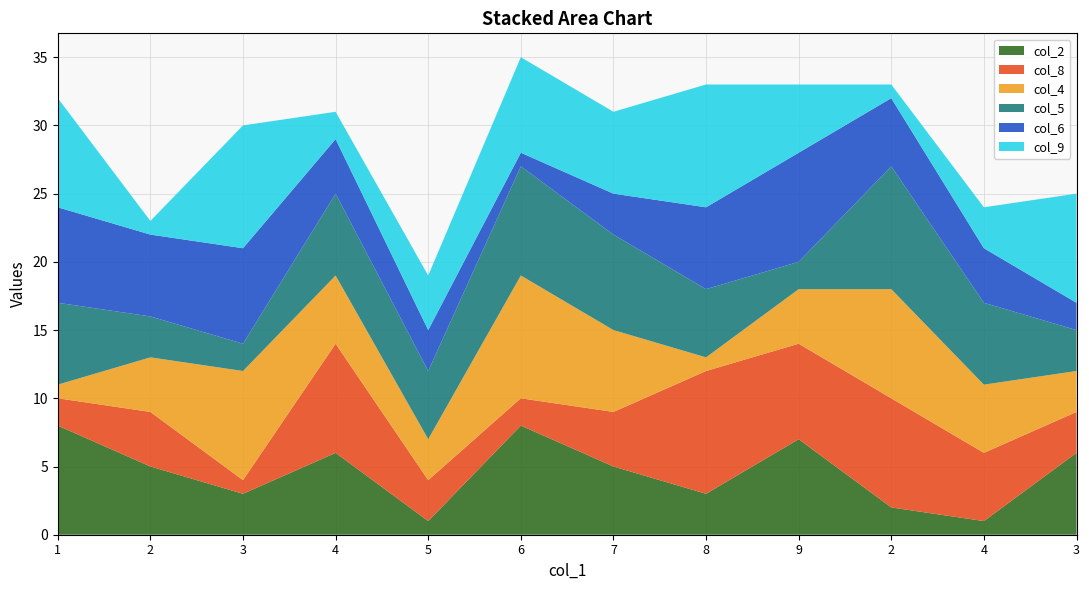

Reading left to right, transcribe all the data shown in this chart.

col_2: 8	5	3	6	1	8	5	3	7	2	1	6
col_8: 2	4	1	8	3	2	4	9	7	8	5	3
col_4: 1	4	8	5	3	9	6	1	4	8	5	3
col_5: 6	3	2	6	5	8	7	5	2	9	6	3
col_6: 7	6	7	4	3	1	3	6	8	5	4	2
col_9: 8	1	9	2	4	7	6	9	5	1	3	8